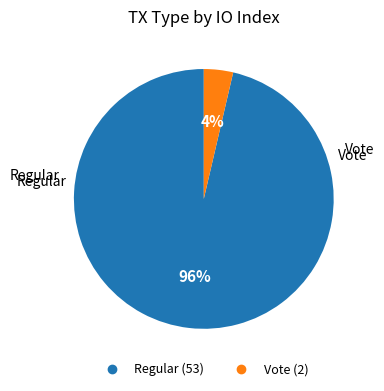

What is the largest slice in the pie chart?

Regular